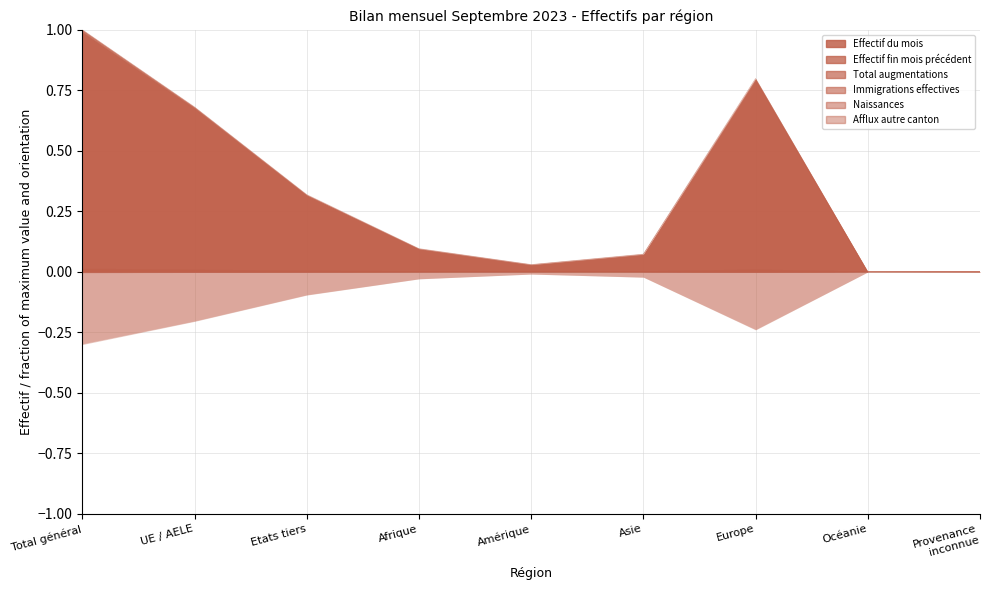

Between Amérique and Etats tiers, which is larger?

Etats tiers